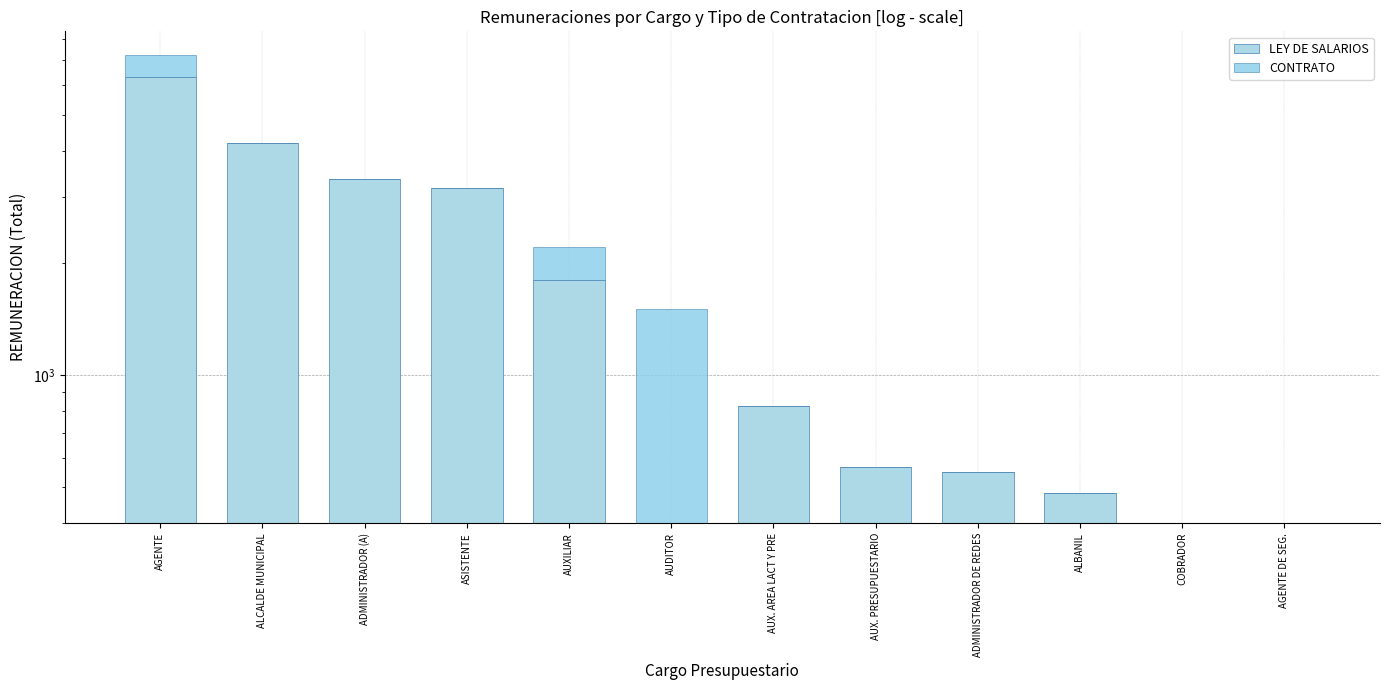

Which category has the lowest value across all series?

AUDITOR